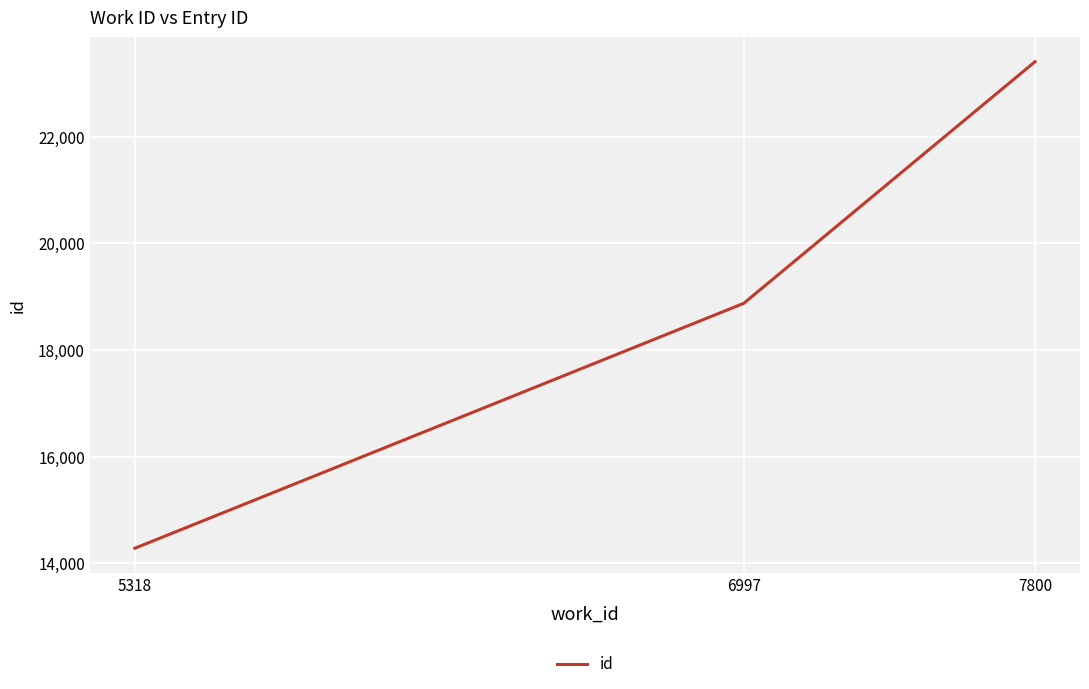

List the labels in order of value, largest first.

7800, 6997, 5318